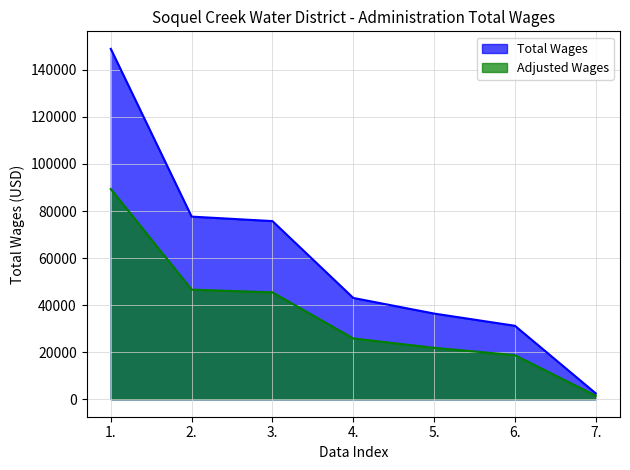

What is the sum of all values?

415437